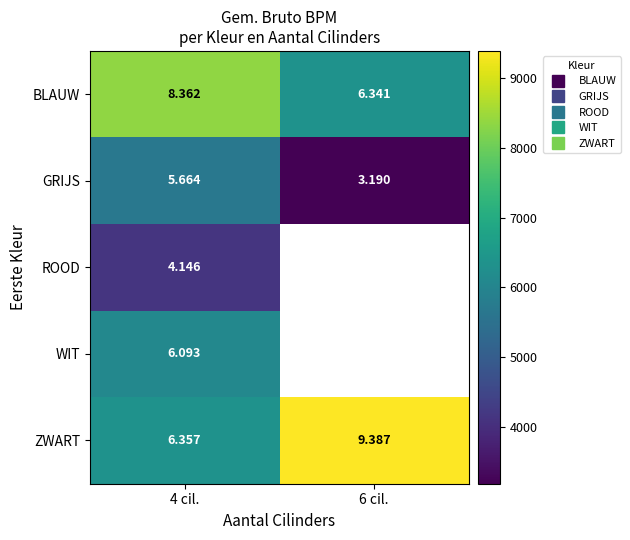

Where is WIT nearest to the value 6093?

4 cil.